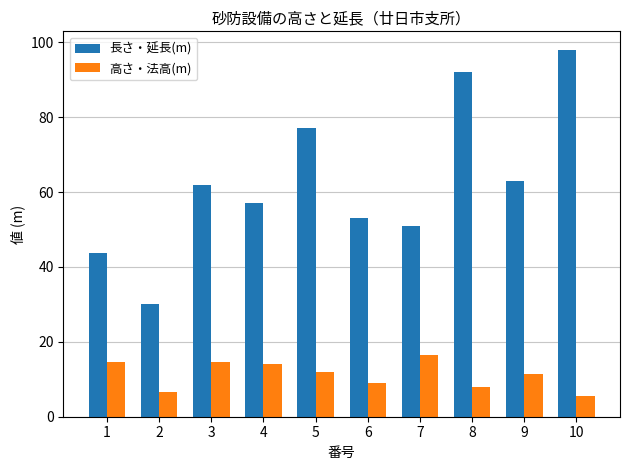

What is the highest value of the 高さ・法高(m) series?

16.5